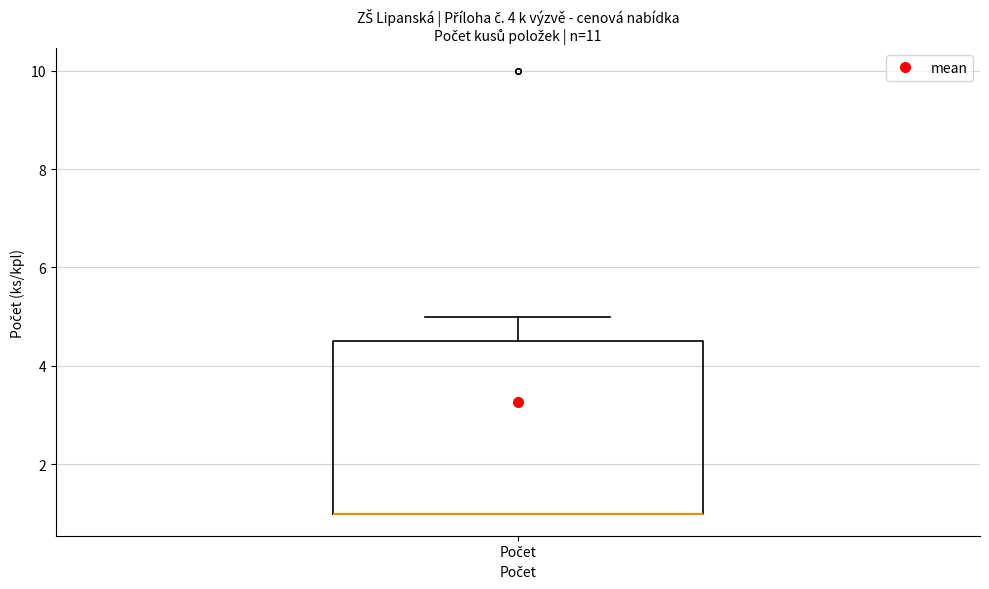

Transcribe this box plot: give where the median line is, the range the box spans, and where the two whiskers end, as read against the y-axis. The values are not printed on the chart, so give them approximately, as read against the axis.

median 1.0 (drawn on the box's lower edge), box 1.0 to 4.6, whiskers 1.0 to 5.0